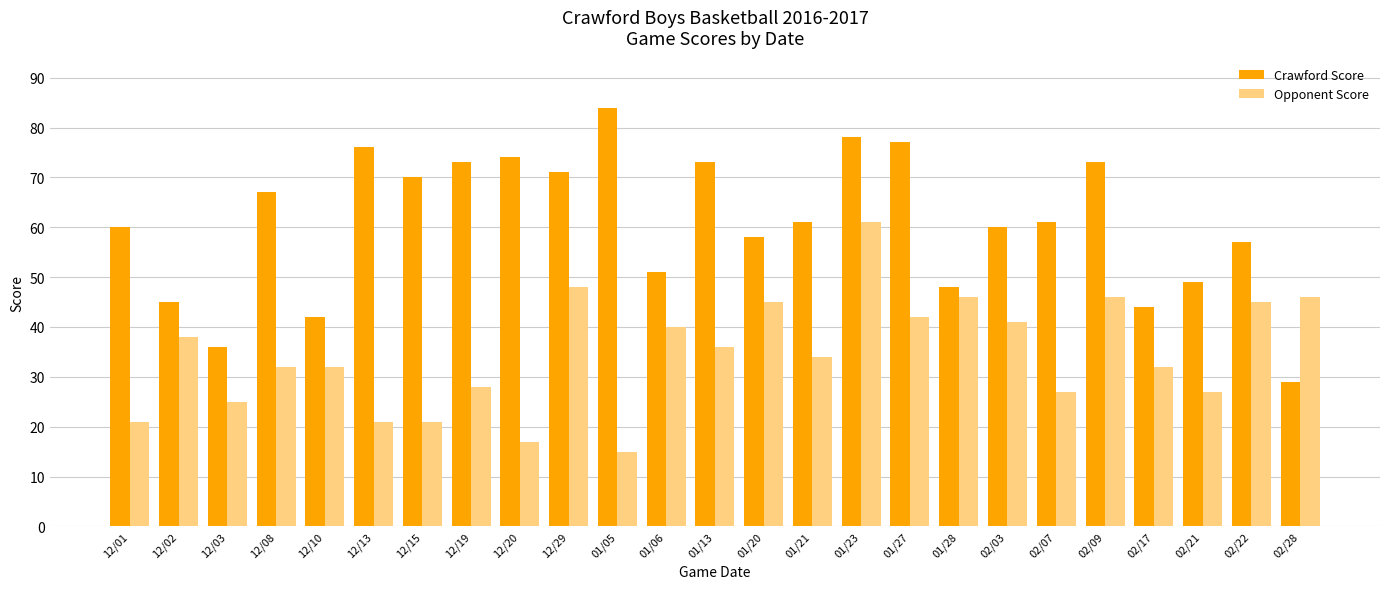

What is the value of the Opponent Score bar at the 13th from the left?

36